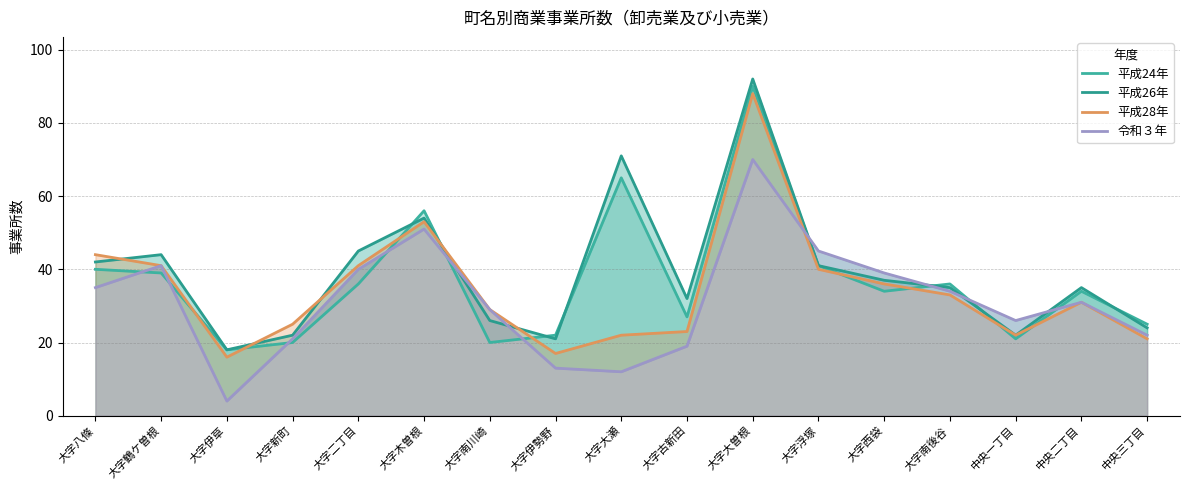

Reading left to right, list all the values displayed in this chart.

平成24年: 40	39	18	20	36	56	20	22	65	27	90	41	34	36	21	34	25
平成26年: 42	44	18	22	45	54	26	21	71	32	92	41	37	35	22	35	24
平成28年: 44	41	16	25	41	53	29	17	22	23	88	40	36	33	22	31	21
令和３年: 35	41	4	21	40	51	29	13	12	19	70	45	39	34	26	31	22